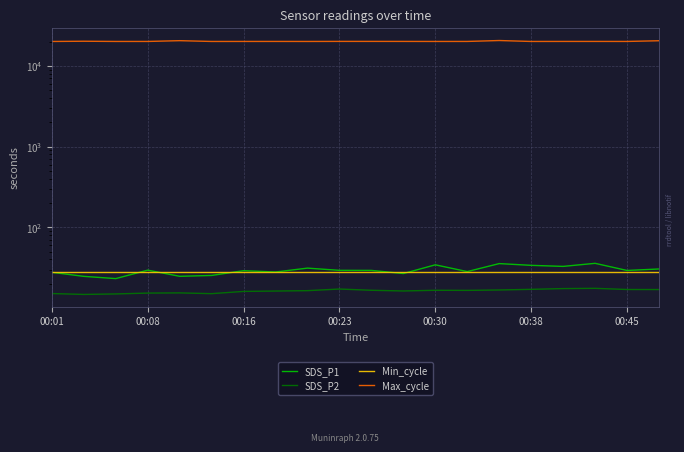

Does the chart display data point markers on the line(s)?

No